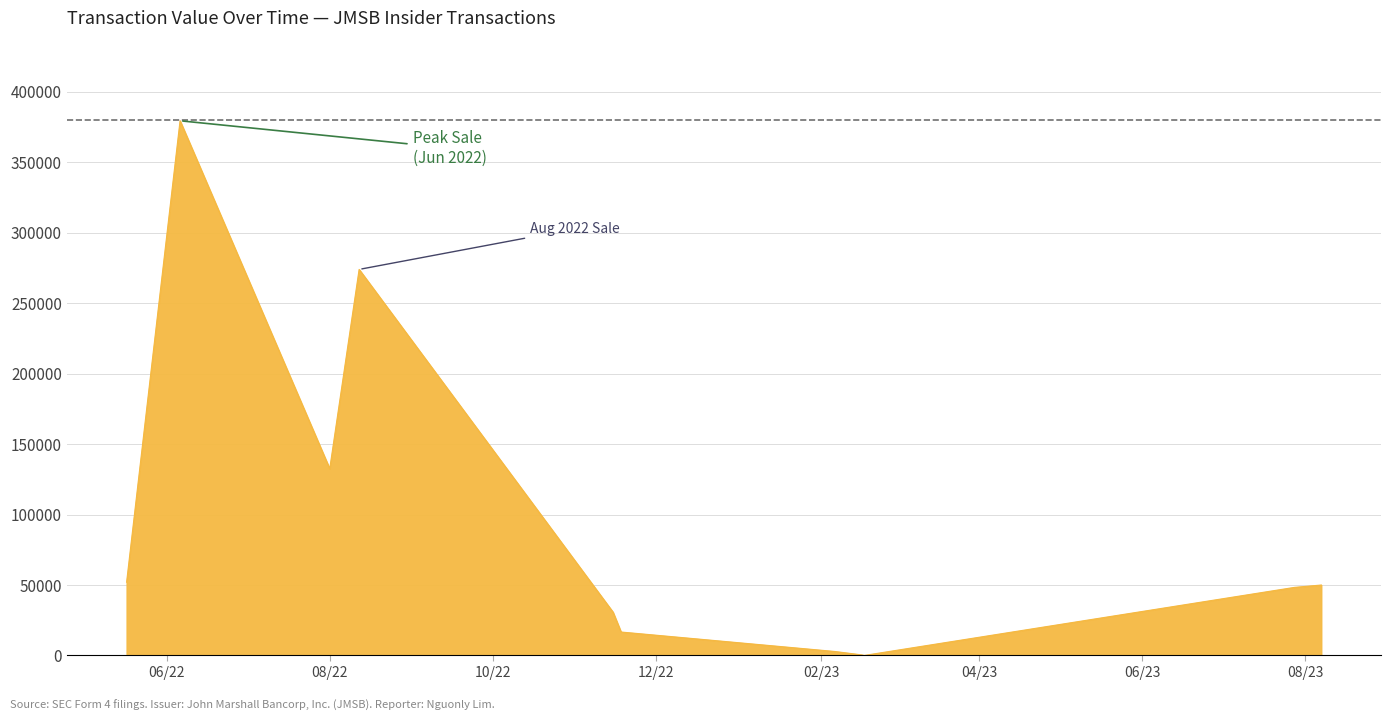

What is the maximum value shown in the chart?

379500